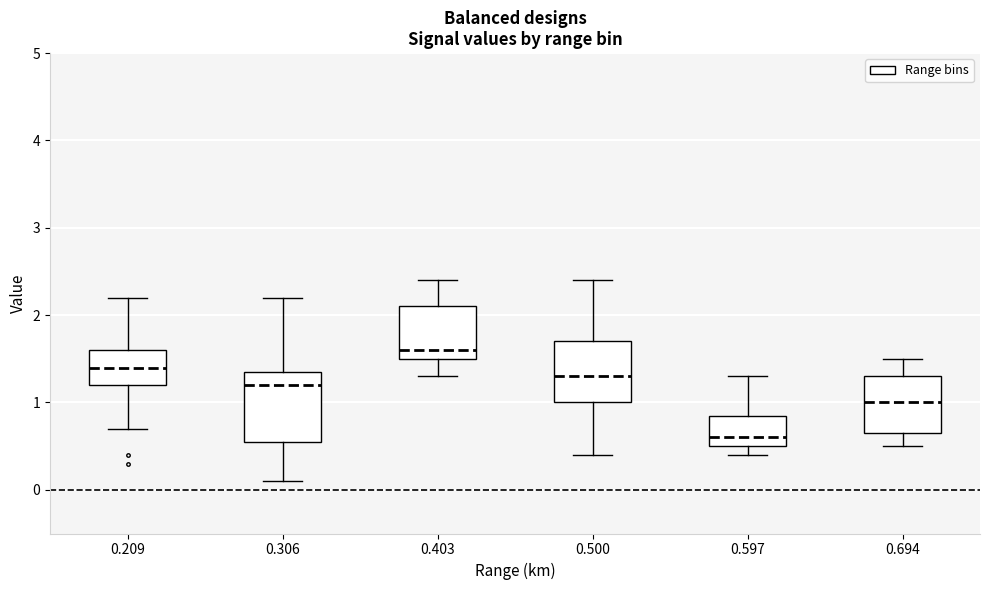

Reading left to right, read every box against the y-axis: the position of its median line, the range the box covers, and the ends of its whiskers. The values are not printed on the chart, so give them approximately, as read against the axis.

0.209: median 1.4, box 1.2 to 1.6, whiskers 0.7 to 2.2
0.306: median 1.2, box 0.6 to 1.4, whiskers 0.1 to 2.2
0.403: median 1.6, box 1.5 to 2.1, whiskers 1.3 to 2.4
0.500: median 1.3, box 1.0 to 1.7, whiskers 0.4 to 2.4
0.597: median 0.6, box 0.5 to 0.9, whiskers 0.4 to 1.3
0.694: median 1.0, box 0.7 to 1.3, whiskers 0.5 to 1.5